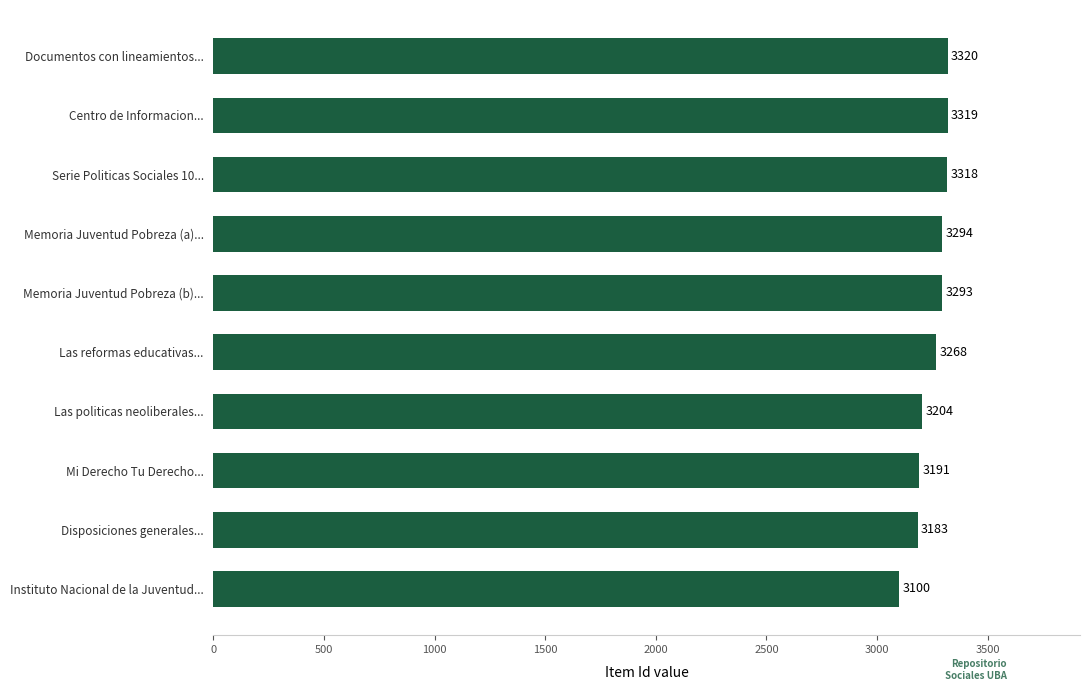

At which label is the value closest to 3210?

Las politicas neoliberales...